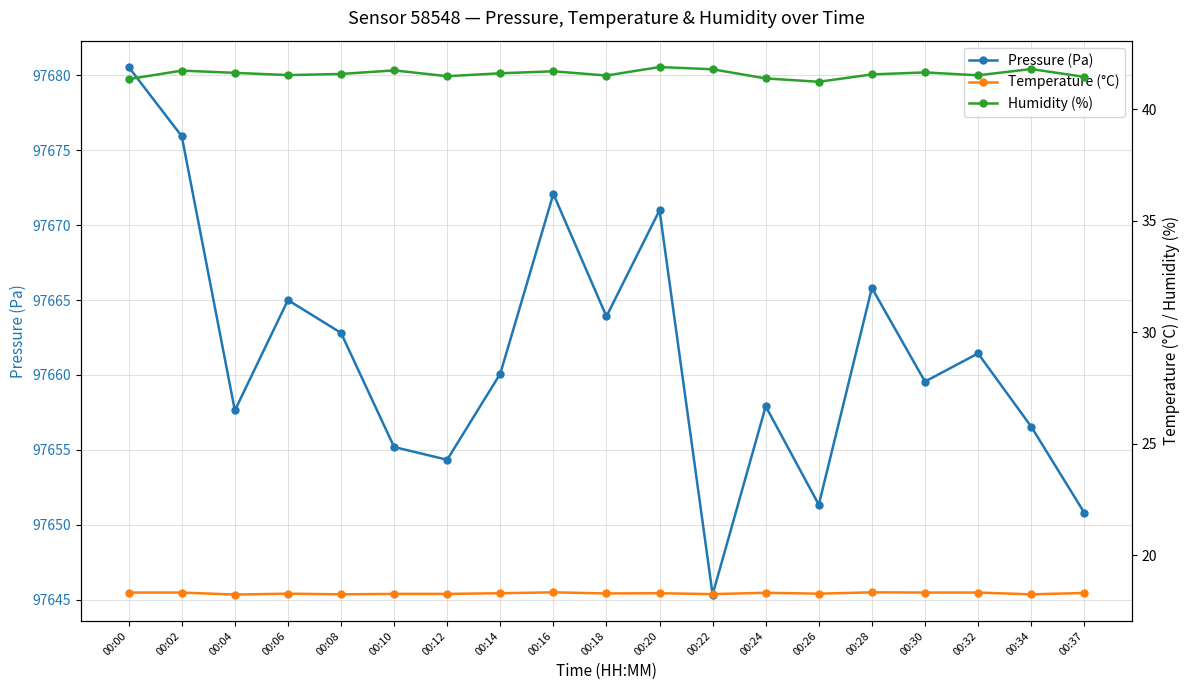

Reading left to right, extract all data points from this chart.

Pressure (Pa): 00:00=97680.6	00:02=97675.9	00:04=97657.6	00:06=97665.0	00:08=97662.8	00:10=97655.2	00:12=97654.3	00:14=97660.1	00:16=97672.1	00:18=97663.9	00:20=97671.0	00:22=97645.3	00:24=97657.9	00:26=97651.3	00:28=97665.8	00:30=97659.6	00:32=97661.4	00:34=97656.6	00:37=97650.8
Temperature (°C): 00:00=18.3	00:02=18.3	00:04=18.2	00:06=18.3	00:08=18.3	00:10=18.3	00:12=18.3	00:14=18.3	00:16=18.4	00:18=18.3	00:20=18.3	00:22=18.3	00:24=18.3	00:26=18.3	00:28=18.4	00:30=18.3	00:32=18.3	00:34=18.3	00:37=18.3
Humidity (%): 00:00=41.3	00:02=41.7	00:04=41.6	00:06=41.5	00:08=41.6	00:10=41.7	00:12=41.5	00:14=41.6	00:16=41.7	00:18=41.5	00:20=41.9	00:22=41.8	00:24=41.4	00:26=41.2	00:28=41.5	00:30=41.6	00:32=41.5	00:34=41.8	00:37=41.4